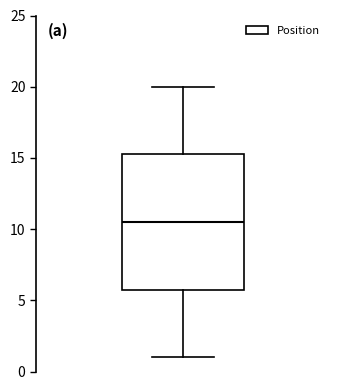

Read this box plot against the y-axis: the position of the median line, the range covered by the box, and the ends of both whiskers. The values are not printed on the chart, so give them approximately, as read against the axis.

median 10.5, box 6.0 to 15.5, whiskers 1.0 to 20.0